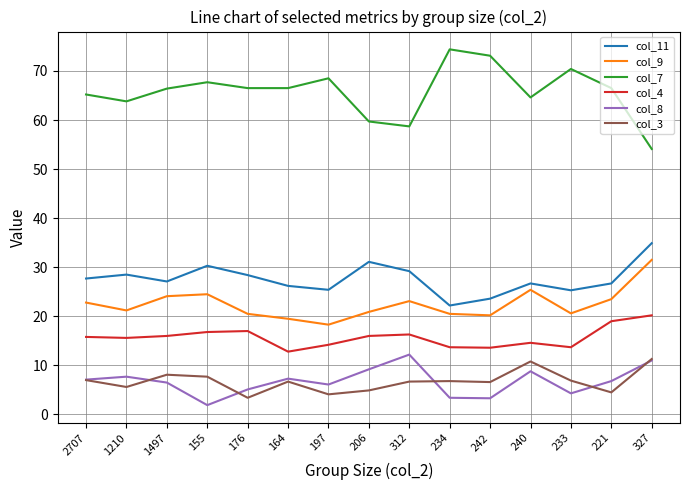

How many values in the col_3 series are below 6?

5